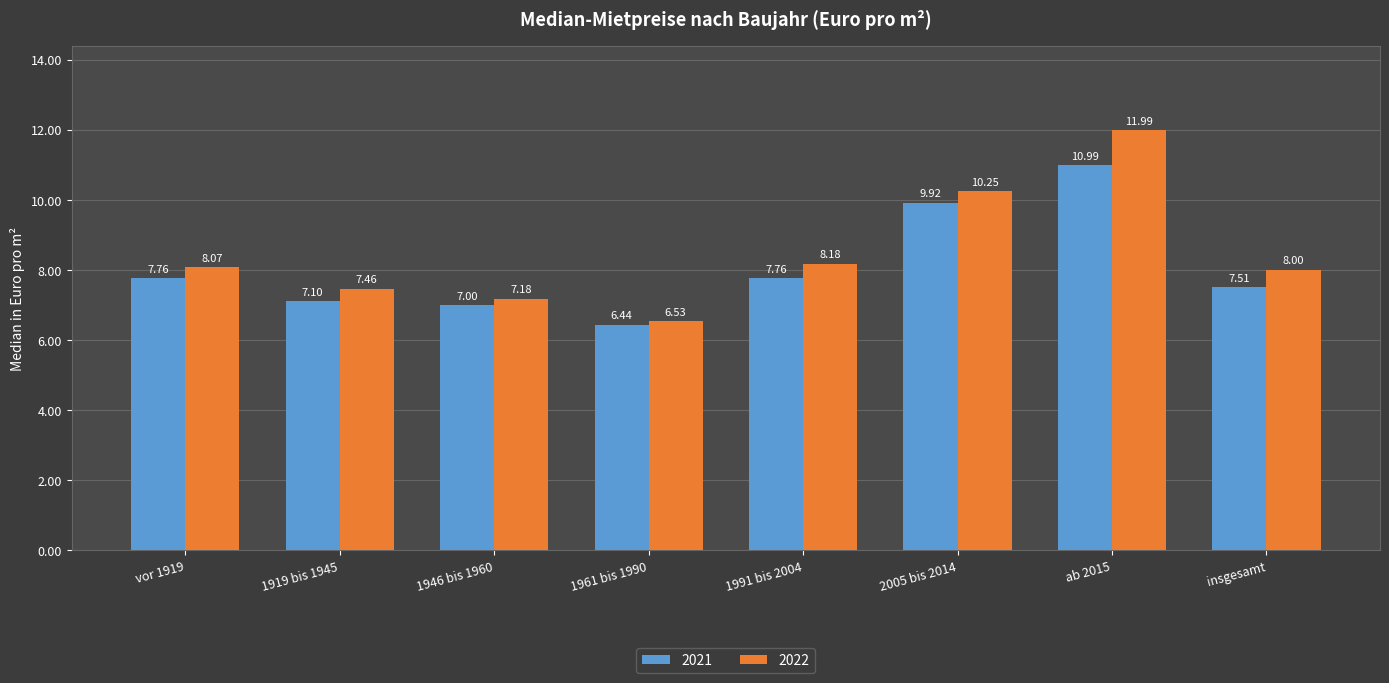

How many distinct data groups are displayed?

2